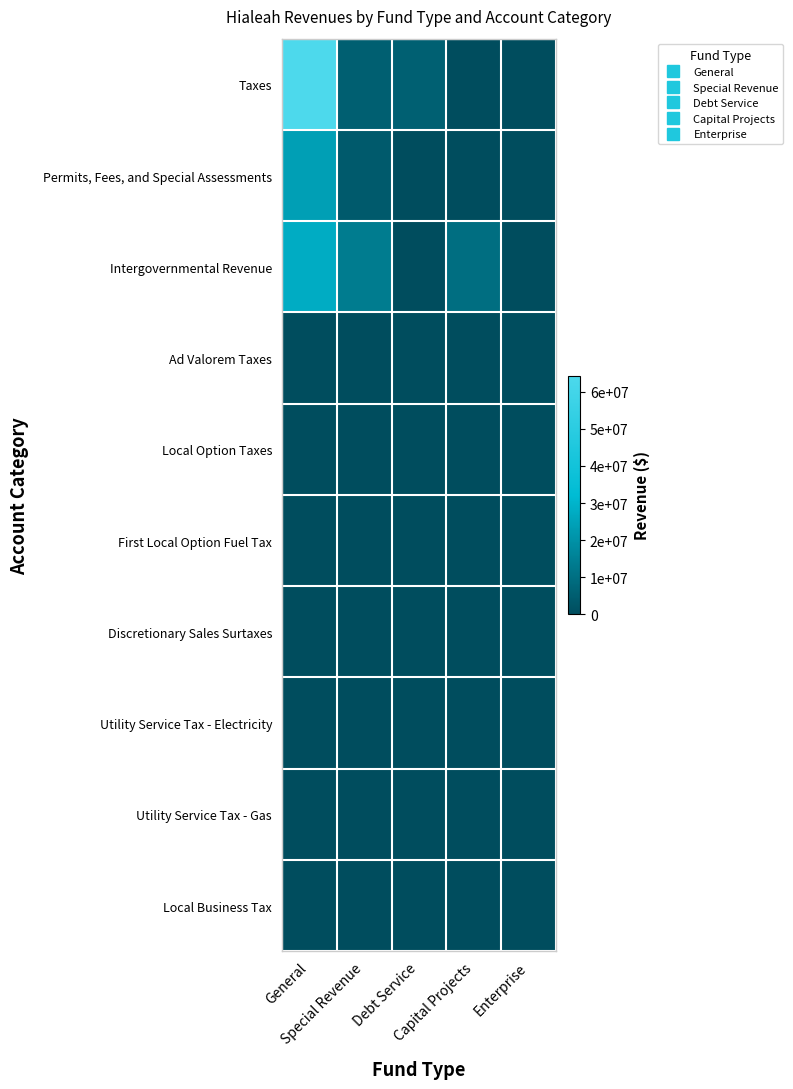

What is the spread (max minus min) of values at General?

64394070